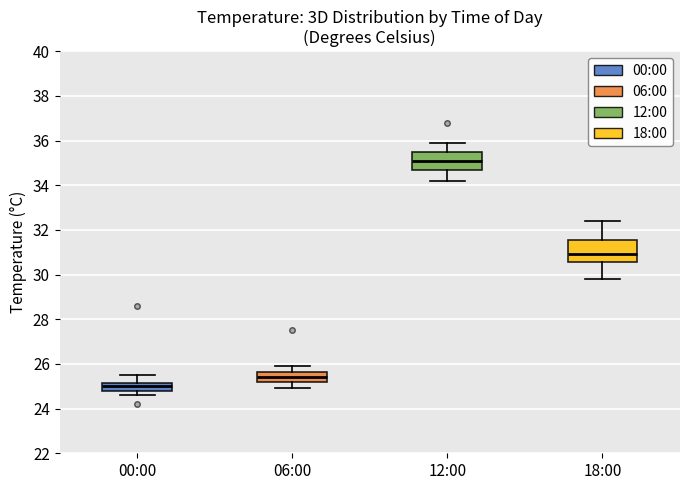

Which box's median line is the highest?

12:00